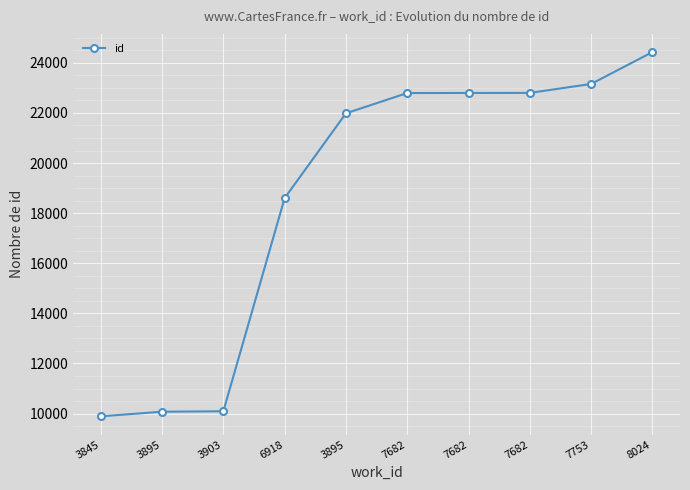

Where is the data nearest to the value 17158?

6918